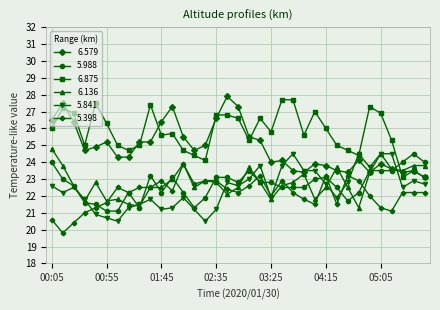

True or false: 5.988 has more than 0 points higher than both neighbors.

True